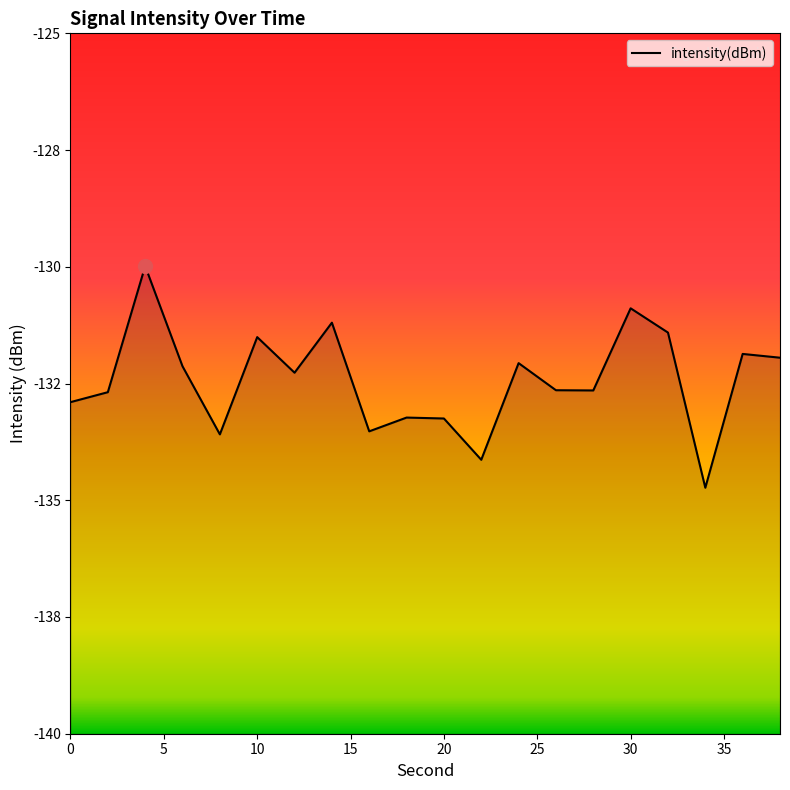

True or false: the data shows -187.2 at 16.

False